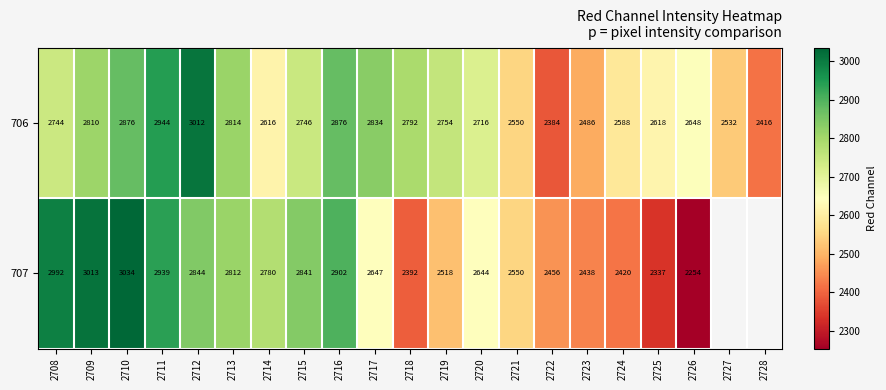

At 2718, list the series in order from smallest to largest.

707, 706